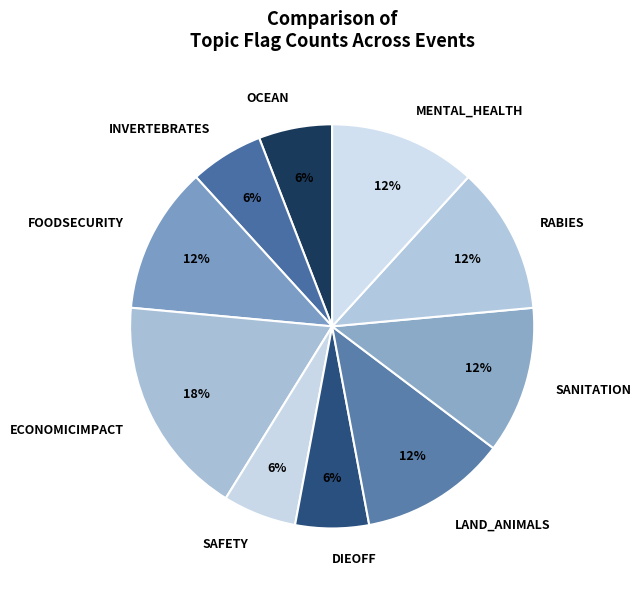

To the nearest percent, what is the difference between the largest and smallest slice percentages?

12%